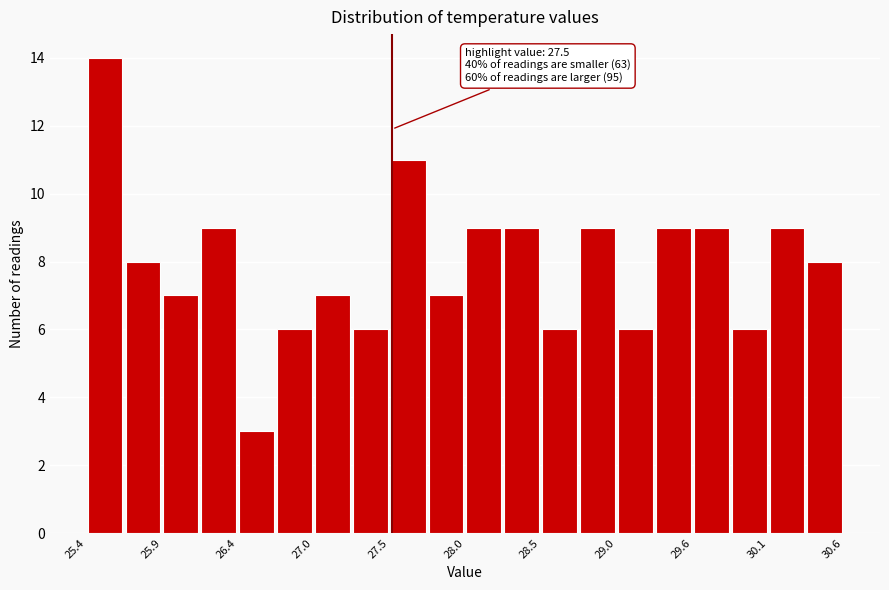

Read against the x-axis, roughly where is the centre of the tallest bar?

25.5